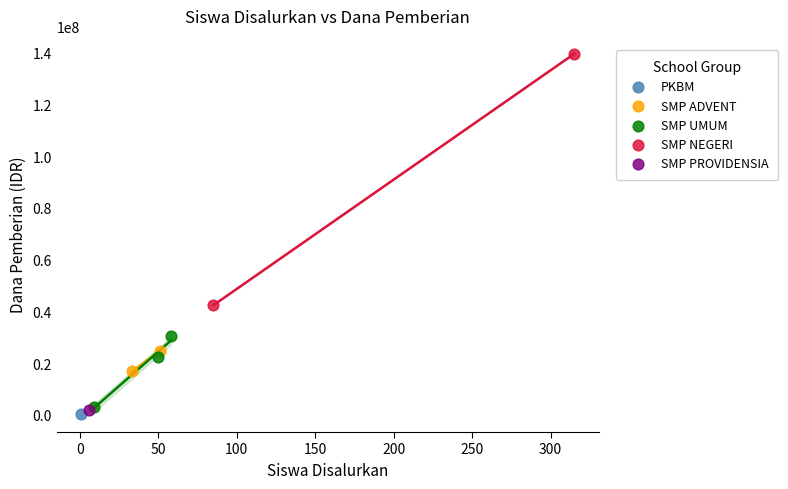

Which series reaches the minimum Y coordinate?

PKBM